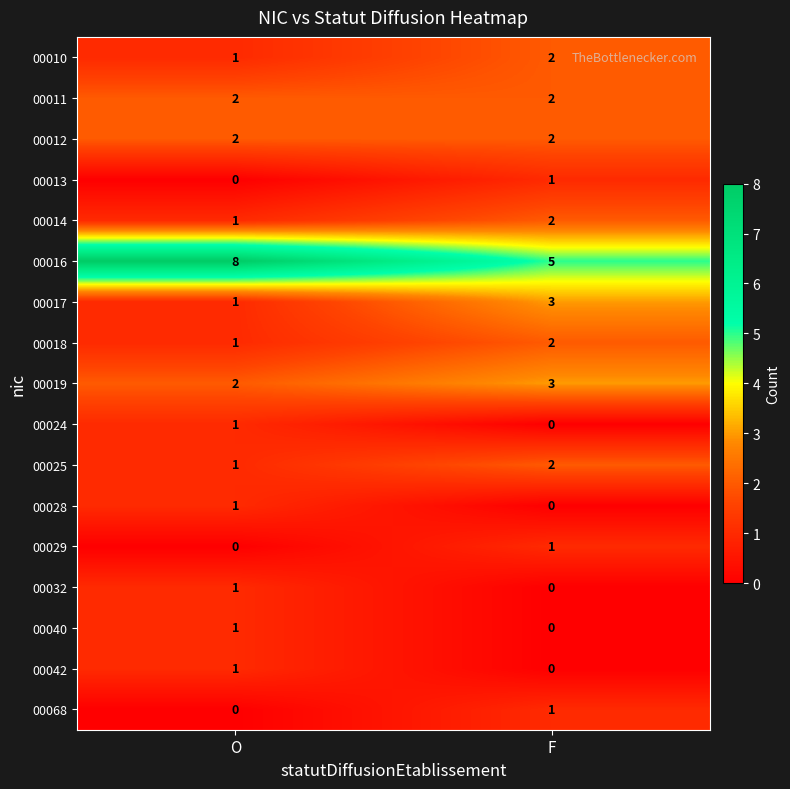

Which series has the largest total across all categories?

00016